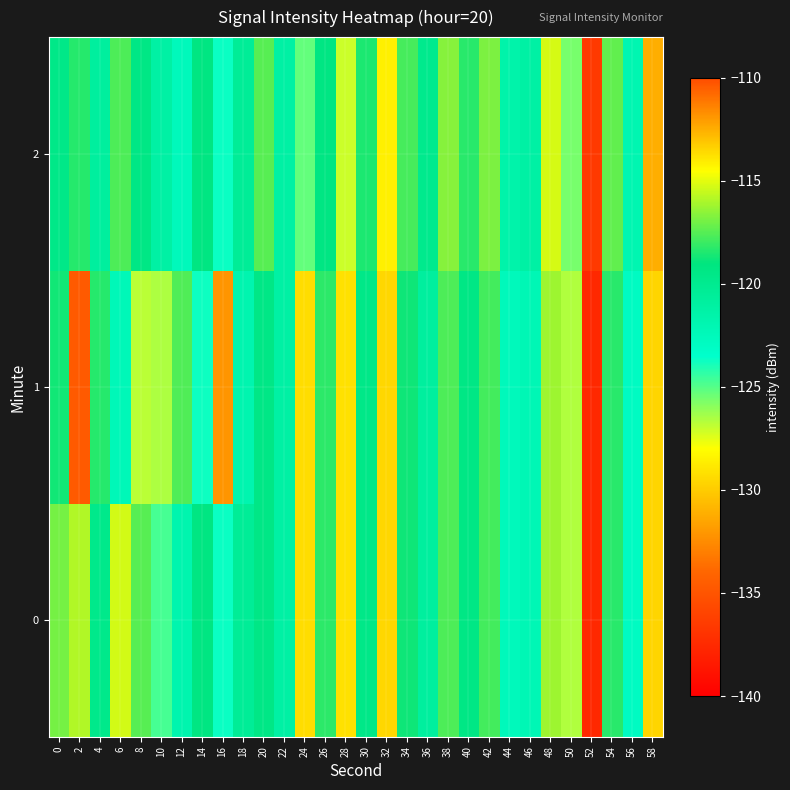

Count the number of data series in this chart.

3